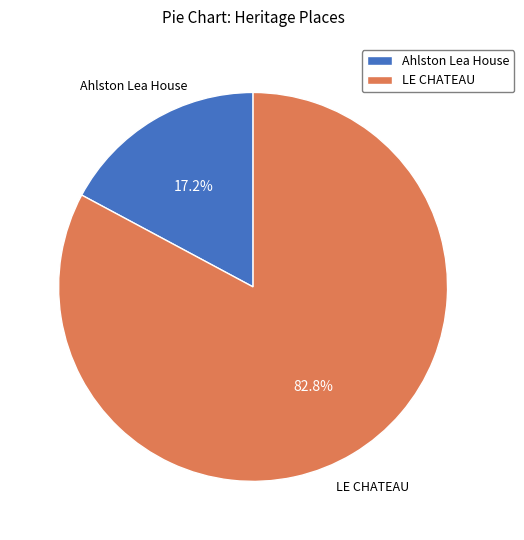

The LE CHATEAU slice represents 68% of the pie. True or false?

False